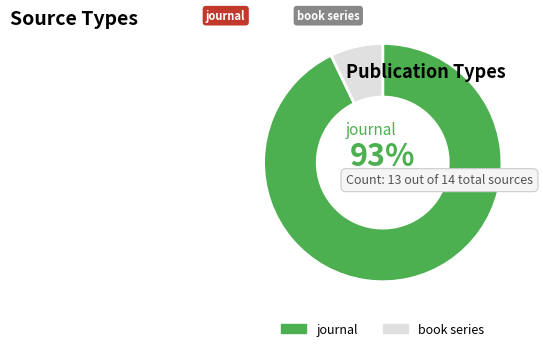

To the nearest percent, what percentage of the pie is book series?

7%